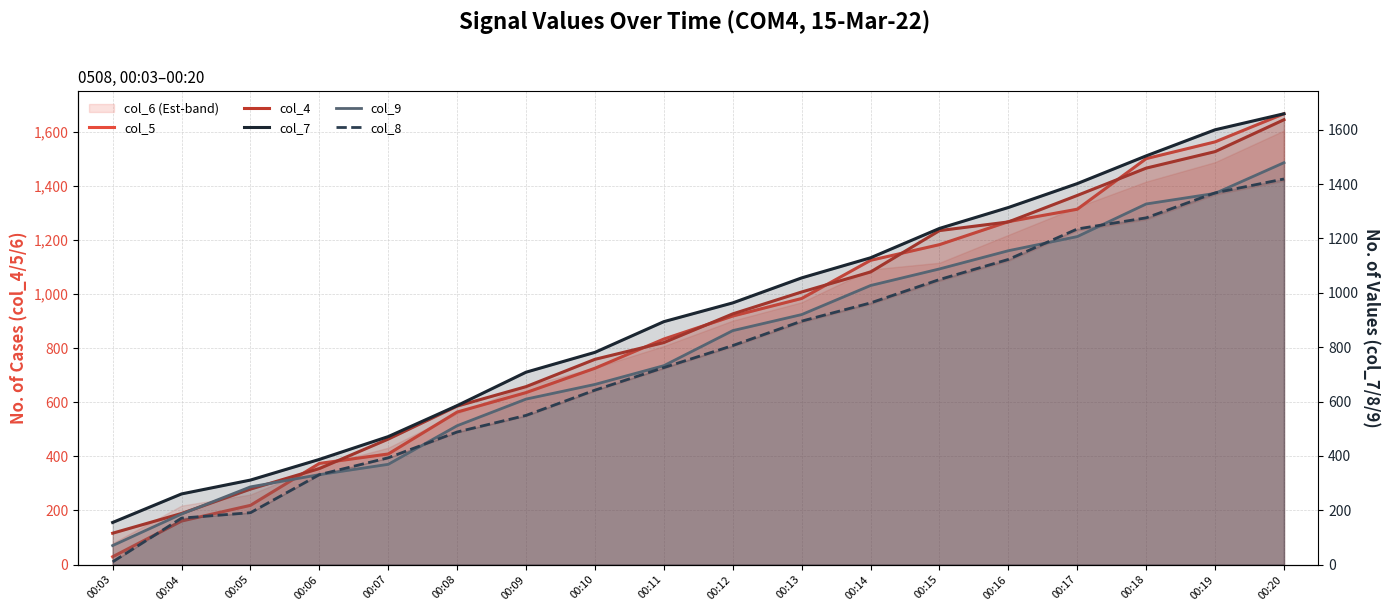

Rank the series by their maximum value, from highest to lowest.

col_5, col_7, col_4, col_9, col_8